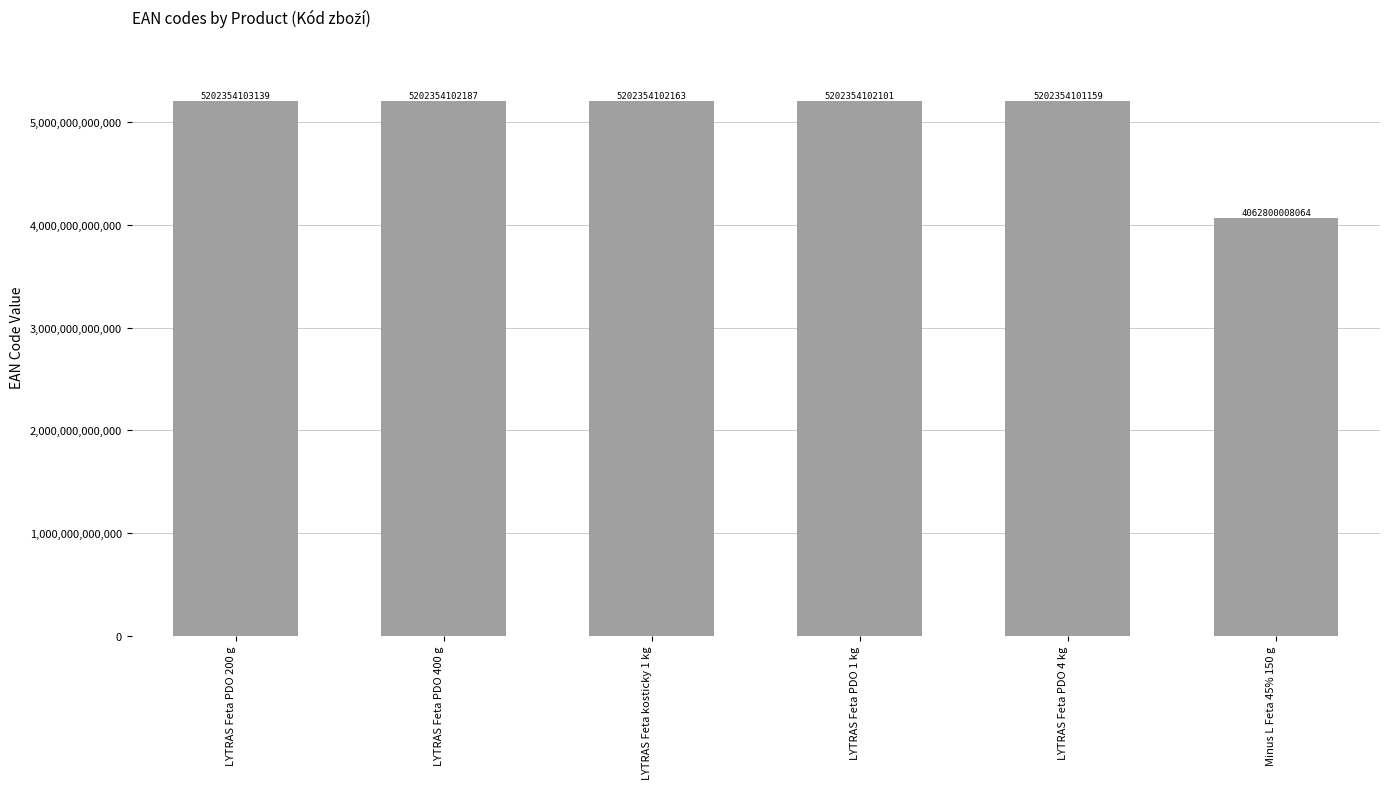

Reading right to left, list all the values displayed in this chart.

Minus L Feta 45% 150 g=4062800008064	LYTRAS Feta PDO 4 kg=5202354101159	LYTRAS Feta PDO 1 kg=5202354102101	LYTRAS Feta kosticky 1 kg=5202354102163	LYTRAS Feta PDO 400 g=5202354102187	LYTRAS Feta PDO 200 g=5202354103139